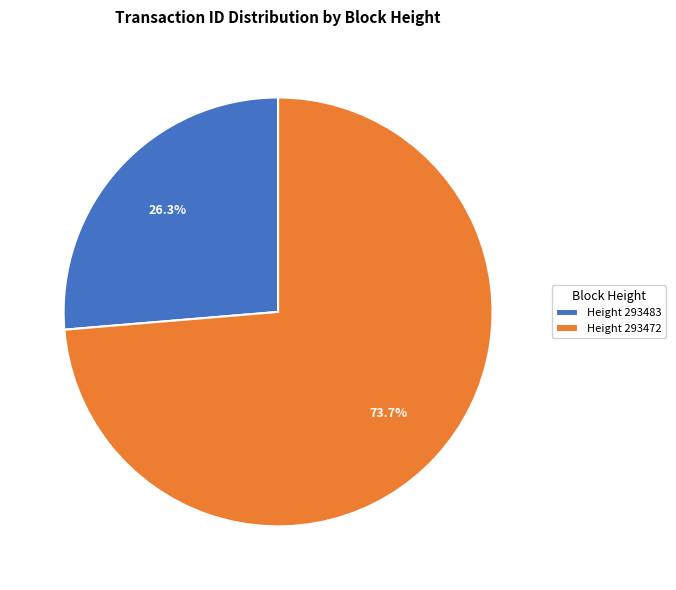

Rank the categories by value from highest to lowest.

Height 293472, Height 293483